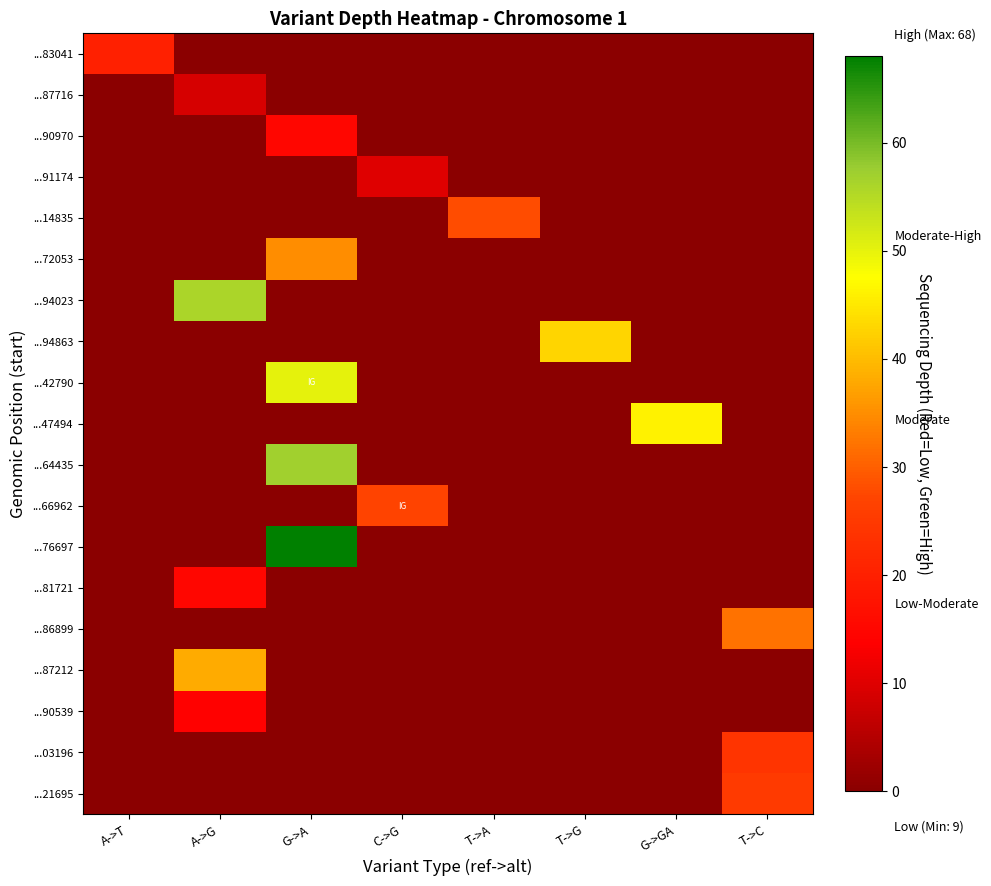

What is the greatest value displayed?

68